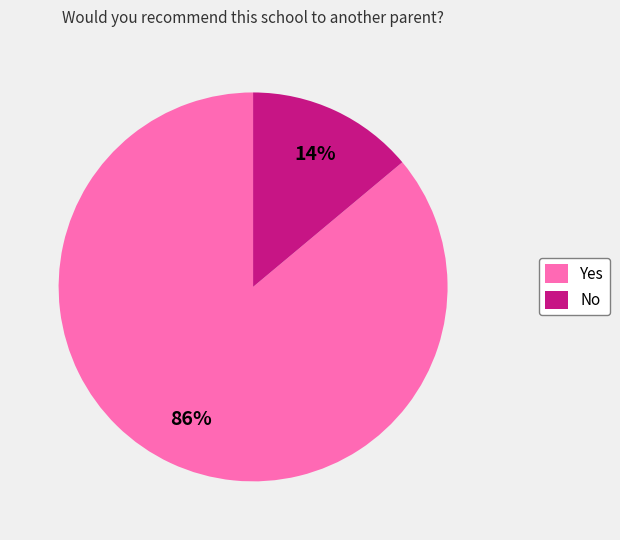

Rank the categories by value from lowest to highest.

No, Yes